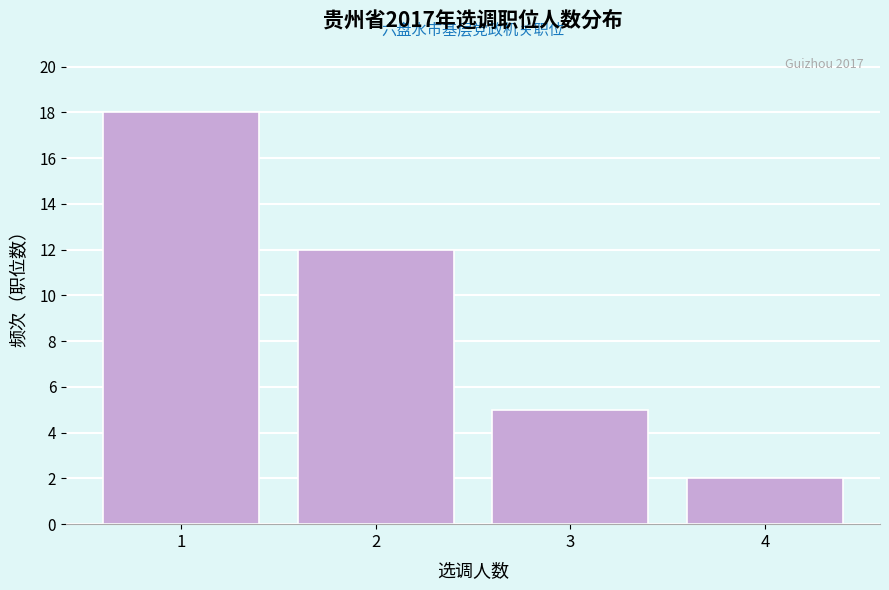

Reading left to right, list all the values displayed in this chart.

18	12	5	2